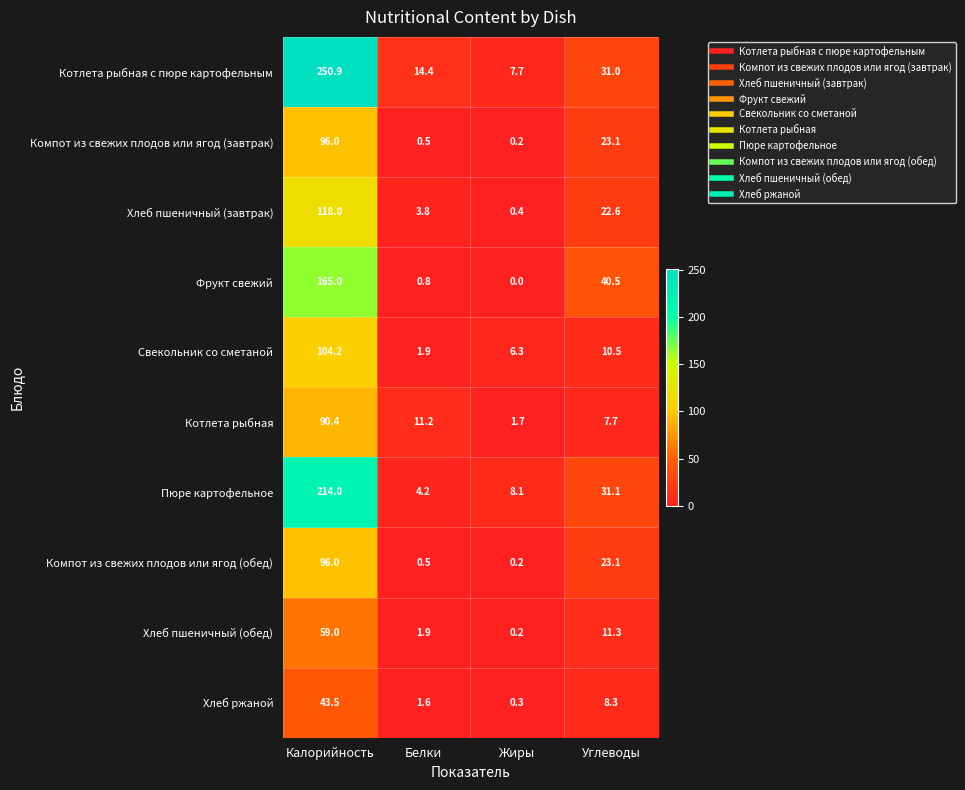

What is the approximate value of Компот из свежих плодов или ягод (завтрак) at Белки?

0.5